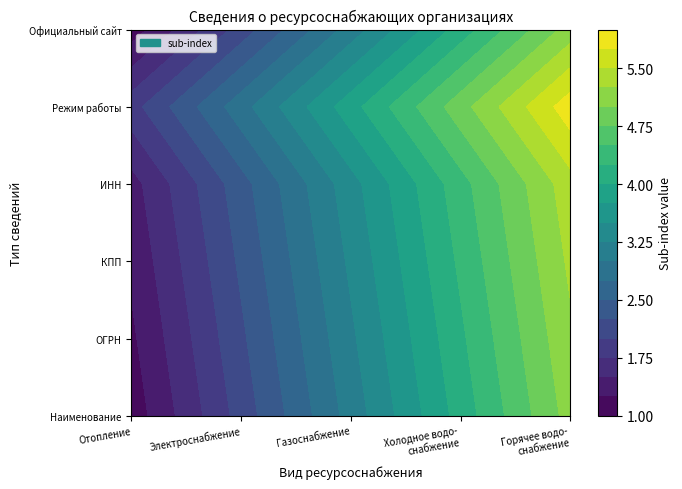

Reading left to right, what are all the values shown in this chart?

Отопление: 0=1	1=1	2=1	3=1	4=1	5=1
Электроснабжение: 0=2	1=2	2=2	3=2	4=2	5=2
Газоснабжение: 0=3	1=3	2=3	3=3	4=3	5=3
Холодное водоснабжение: 0=4	1=4	2=4	3=4	4=4	5=4
Горячее водоснабжение: 0=5	1=5	2=5	3=5	4=5	5=5